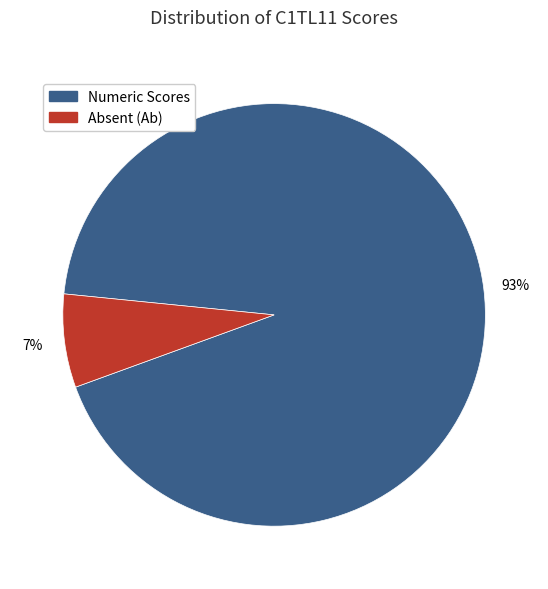

Does any single category account for the majority?

Yes